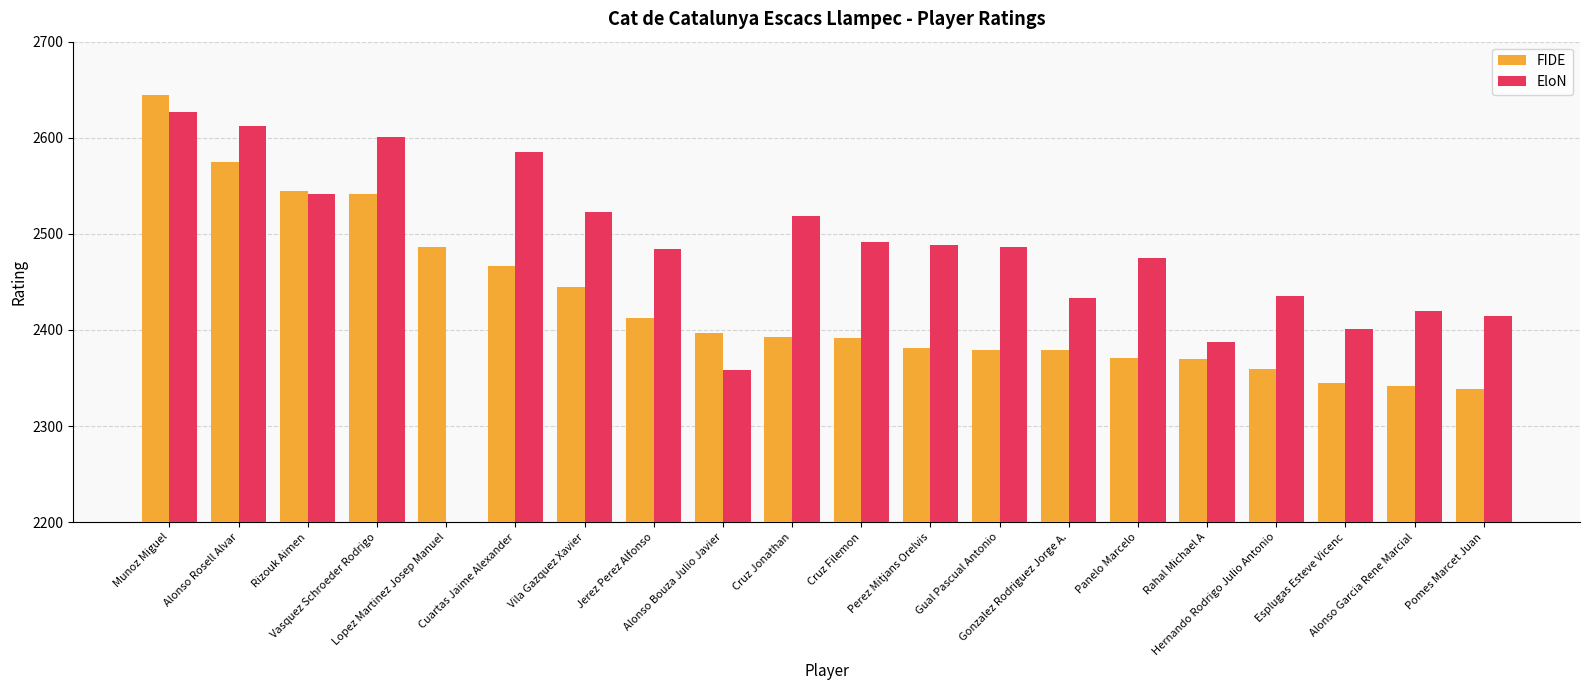

What is the spread (max minus min) of values at Pomes Marcet Juan?

76